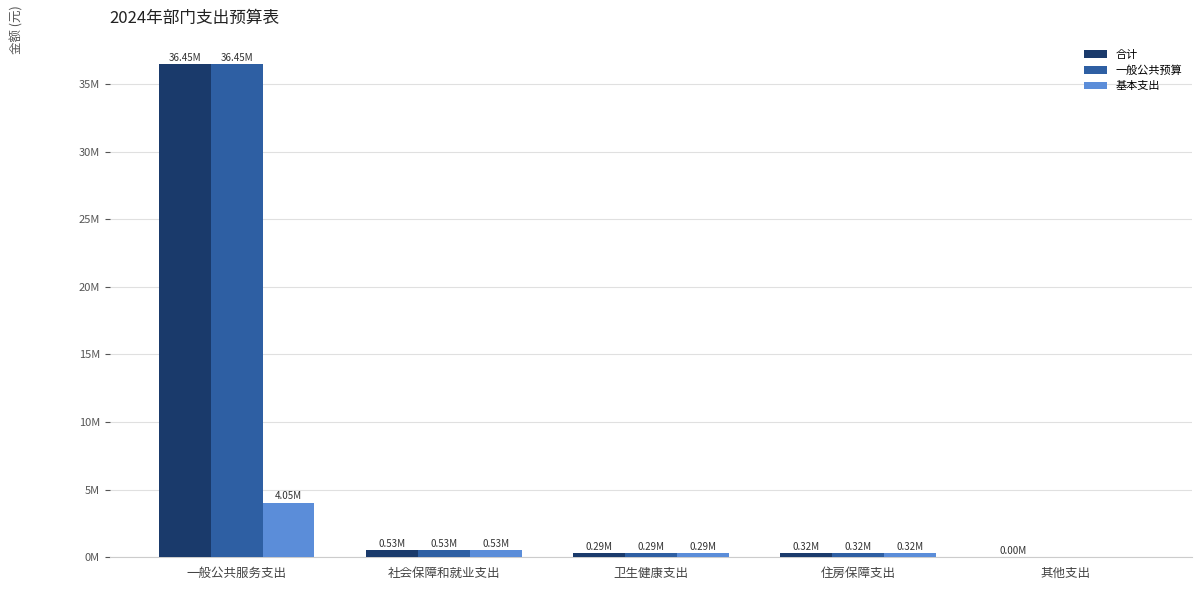

Which series changed the most between 卫生健康支出 and 住房保障支出?

合计